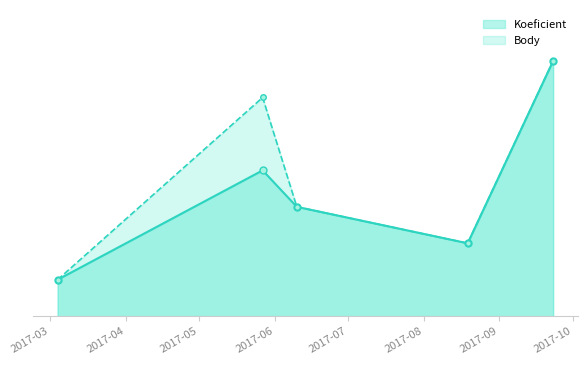

The Body series shows 10 at 2017-07. True or false?

False